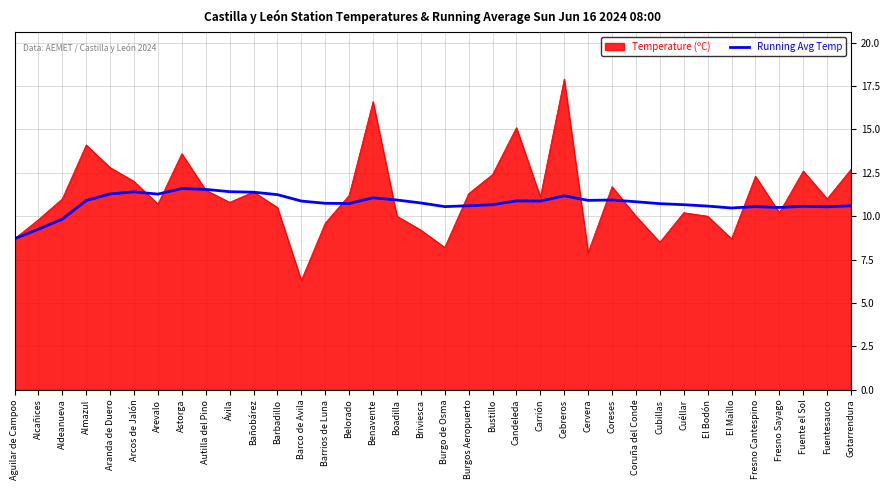

At which category is the sum across all series the highest?

Cebreros